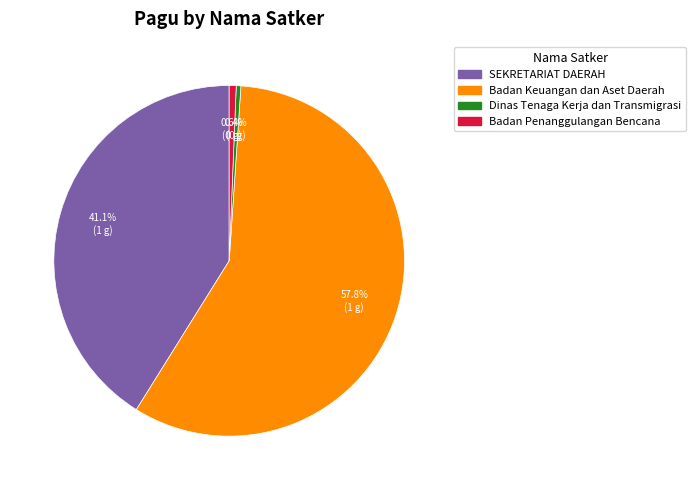

How many segments does this pie chart have?

4